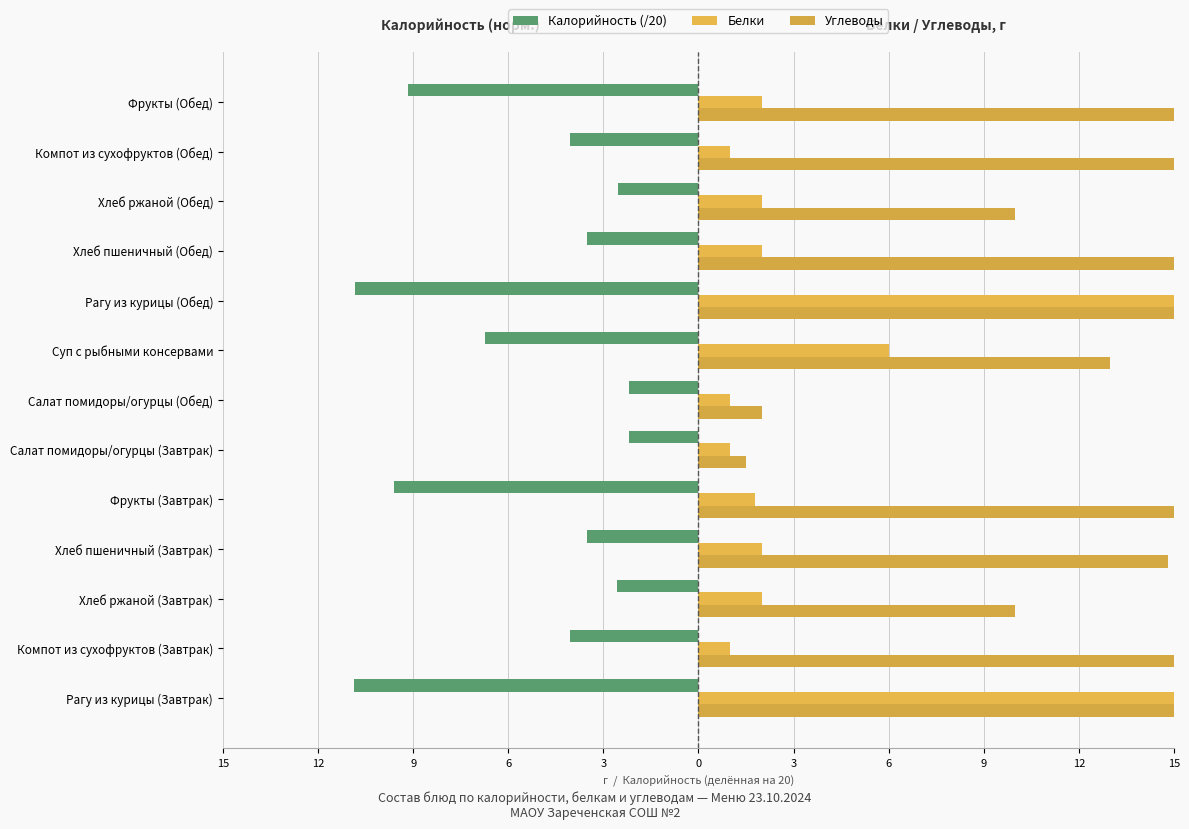

What is the maximum value for Белки?

21.0